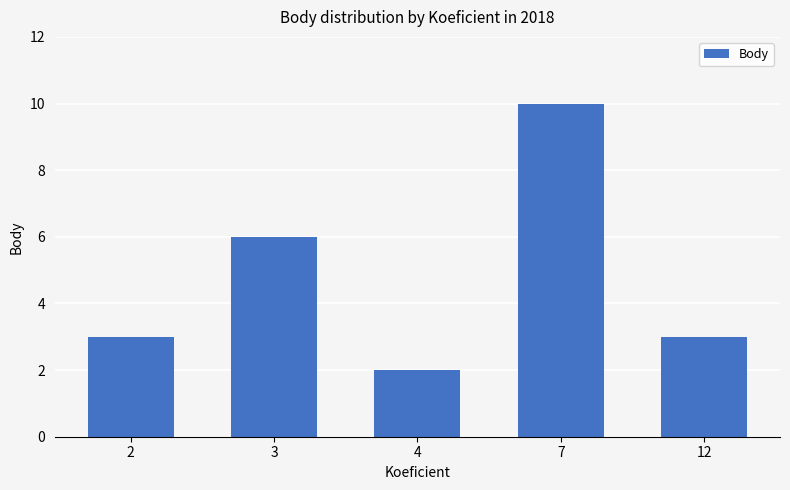

What is the smallest value displayed?

2